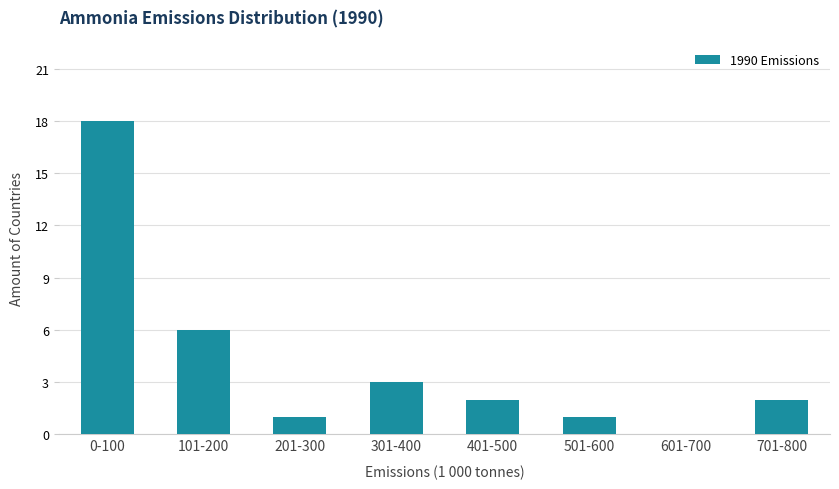

Reading right to left, transcribe all the data shown in this chart.

701-800=2	601-700=0	501-600=1	401-500=2	301-400=3	201-300=1	101-200=6	0-100=18